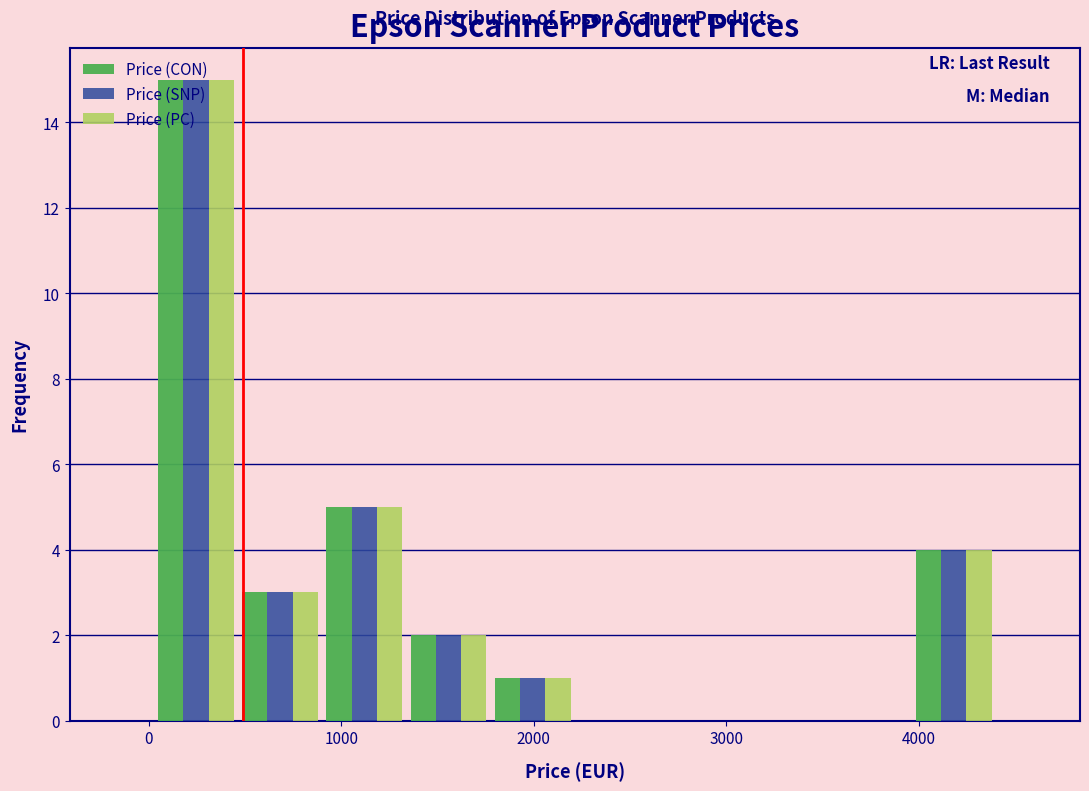

What is the height of the Price (SNP) bar covering 4000 to 4400 on the x-axis? Neither the bar edges nor the heights are printed on the chart, so give them approximately, as read against the axes.

4